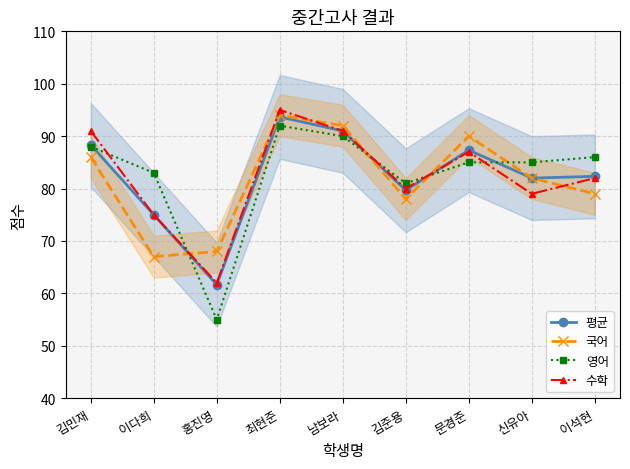

The 국어 series shows 82.0 at 신유아. True or false?

True